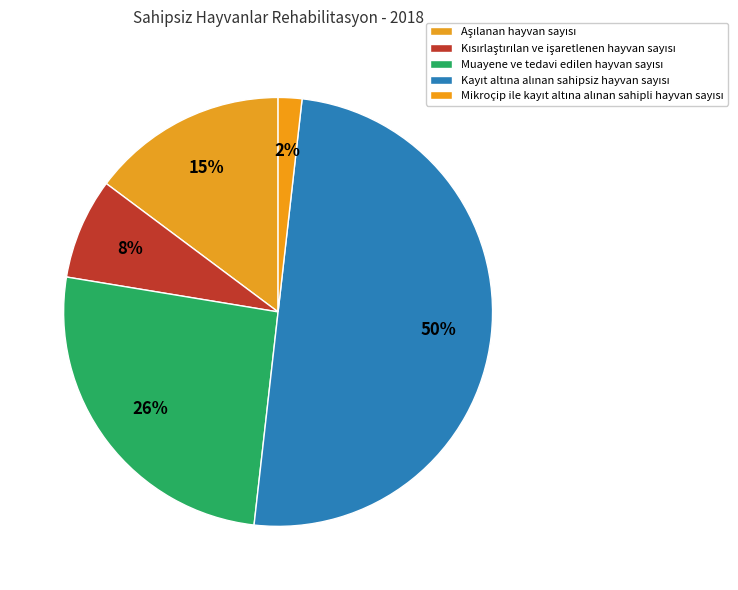

Is there any slice that represents more than half of the pie?

No